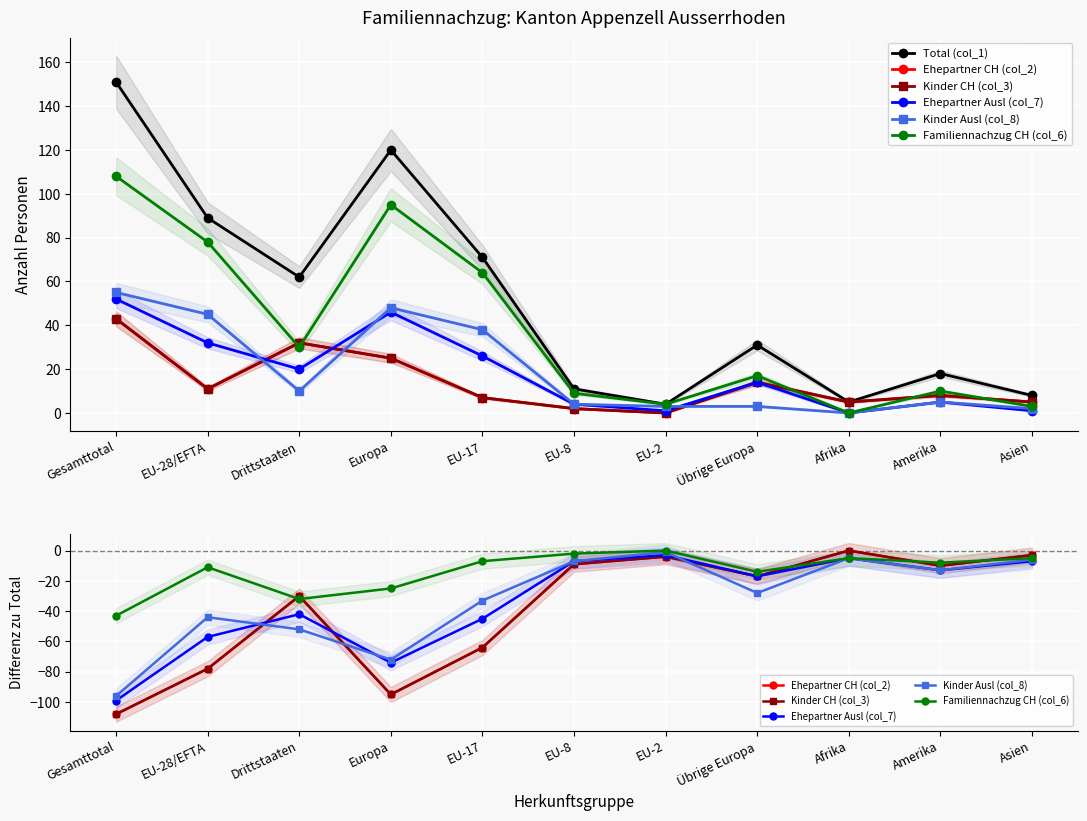

True or false: Ehepartner Ausl (col_7) has a value of -99 at Gesamttotal.

True